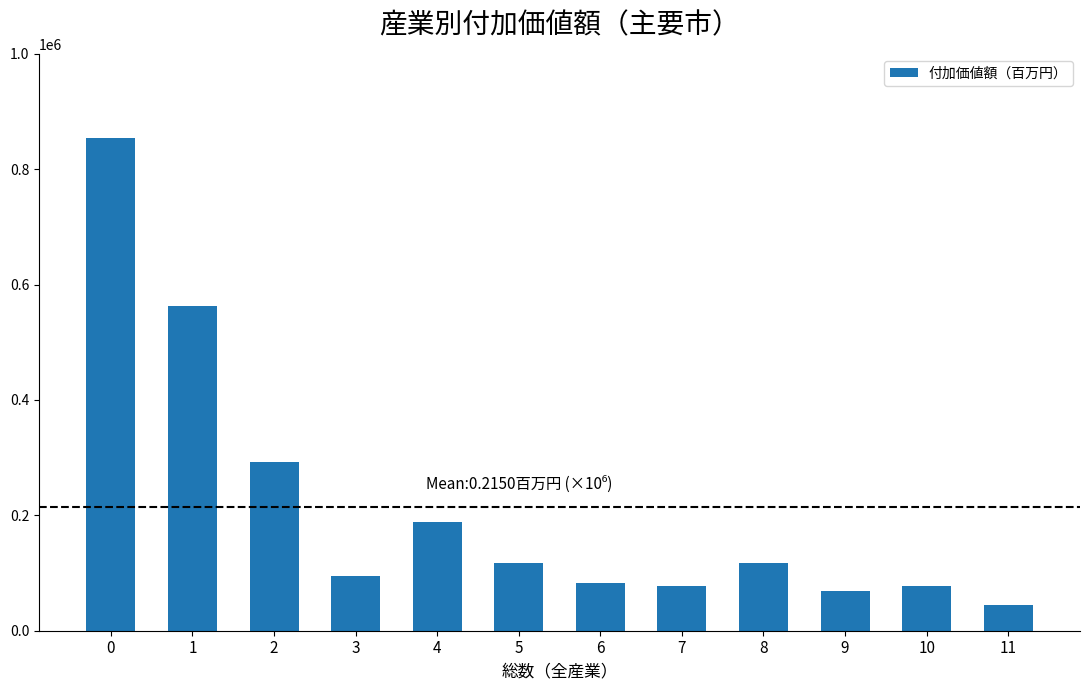

At which label is the value closest to 449655?

1